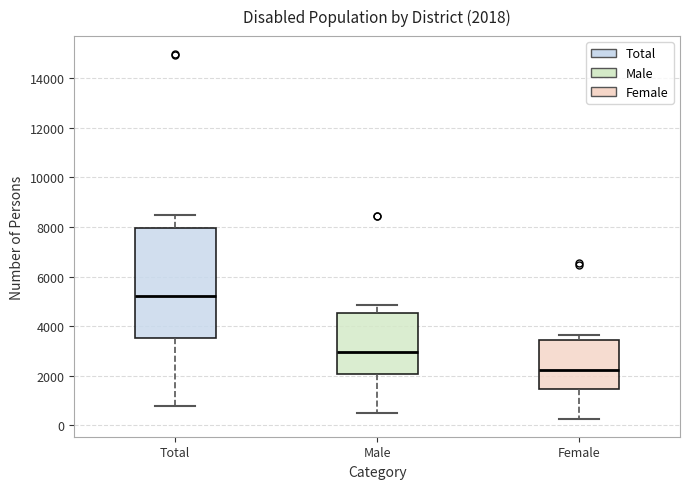

Which box has the highest median line?

Total